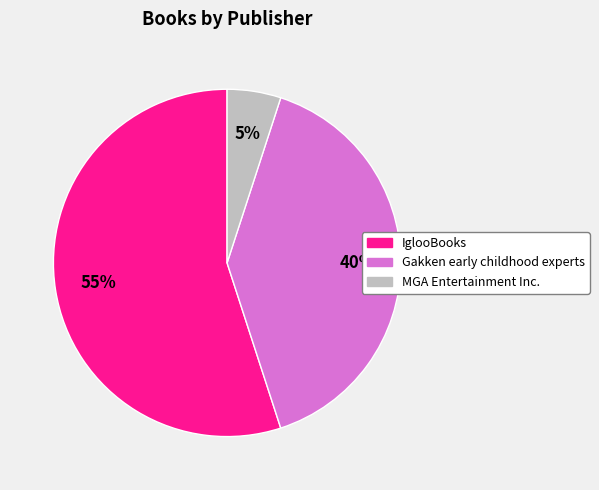

What percentage is the Gakken early childhood experts slice, to the nearest percent?

40%